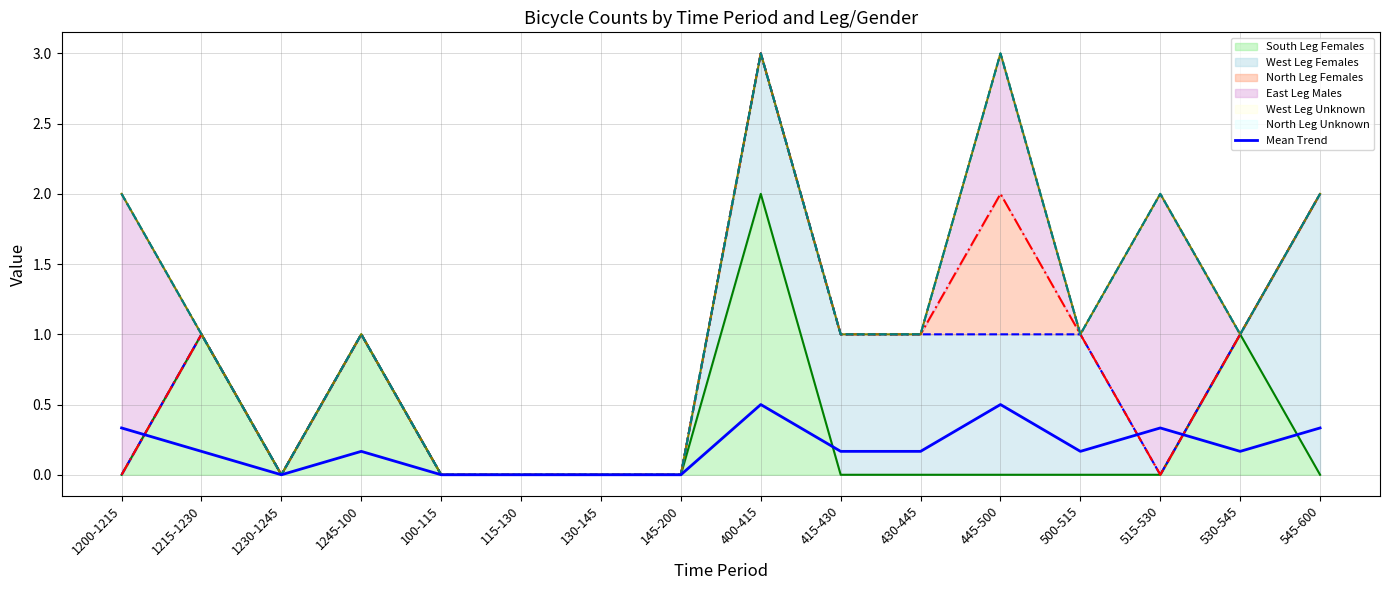

Reading left to right, extract all data points from this chart.

0.3	0.2	0.0	0.2	0.0	0.0	0.0	0.0	0.5	0.2	0.2	0.5	0.2	0.3	0.2	0.3